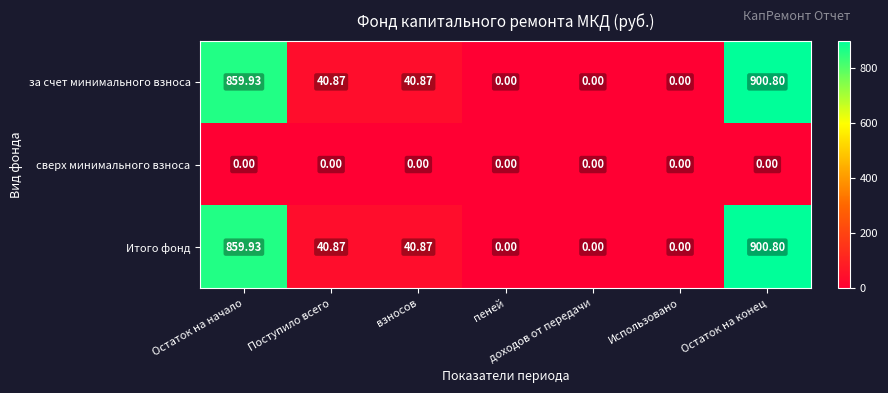

At which label does Итого фонд reach its peak?

Остаток на конец